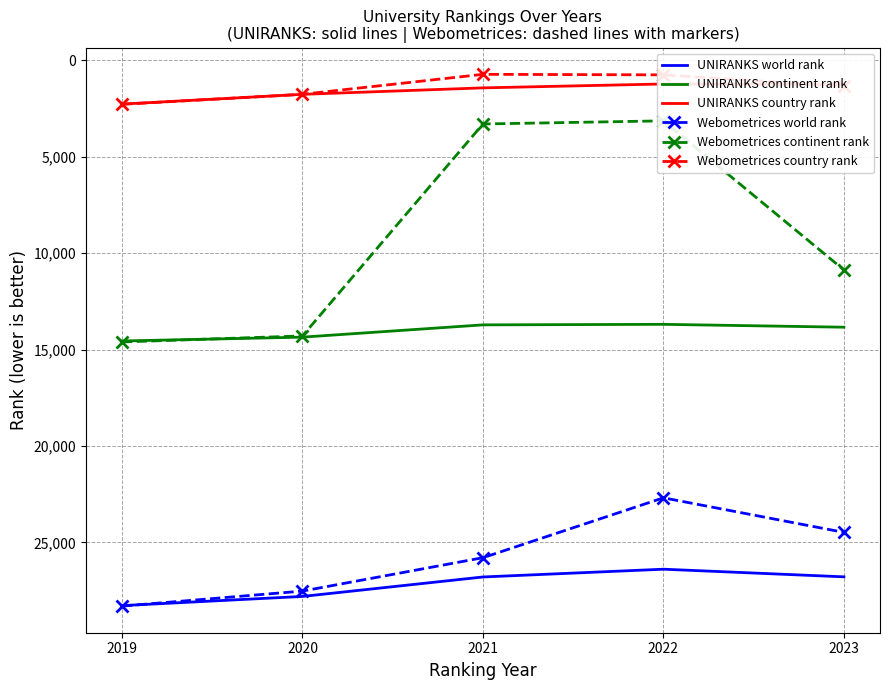

Reading left to right, what are all the values shown in this chart?

UNIRANKS world rank: 2019=28272	2020=27796	2021=26788	2022=26385	2023=26781
UNIRANKS continent rank: 2019=14557	2020=14358	2021=13722	2022=13694	2023=13843
UNIRANKS country rank: 2019=2280	2020=1774	2021=1439	2022=1237	2023=1257
Webometrices world rank: 2019=28299	2020=27519	2021=25789	2022=22685	2023=24476
Webometrices continent rank: 2019=14608	2020=14295	2021=3311	2022=3148	2023=10875
Webometrices country rank: 2019=2290	2020=1772	2021=737	2022=765	2023=1361